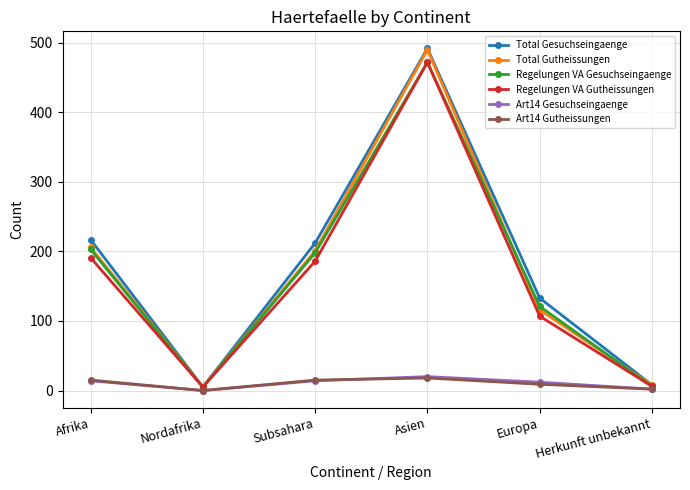

True or false: Total Gesuchseingaenge and Art14 Gesuchseingaenge intersect in this chart.

False